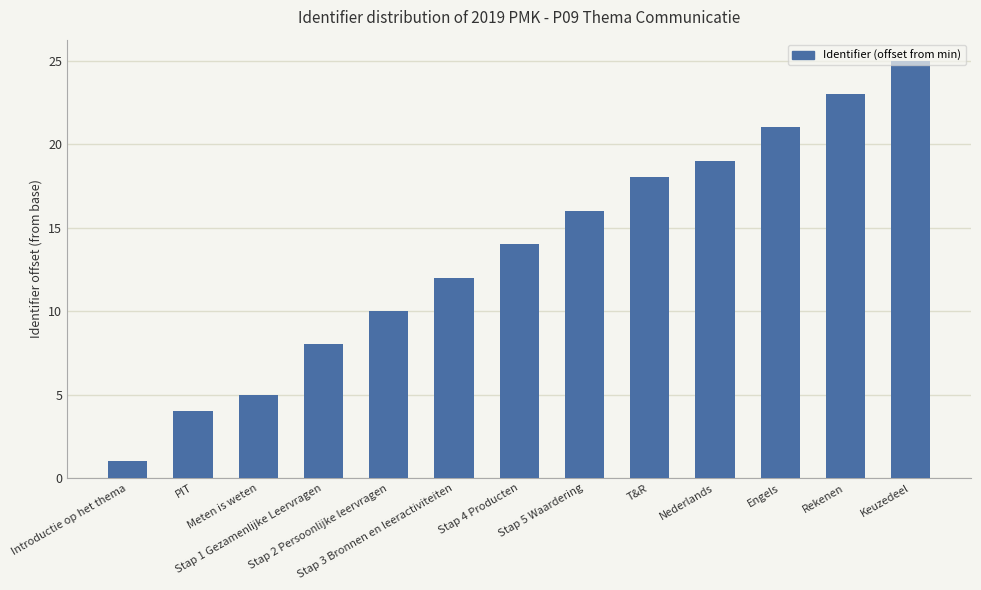

Count the number of categories in the chart.

13